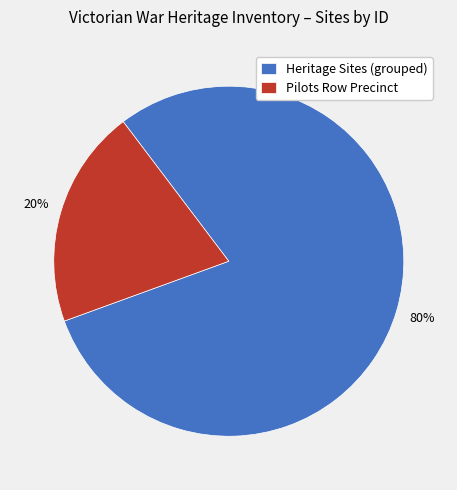

Which slice is the largest?

Heritage Sites (grouped)